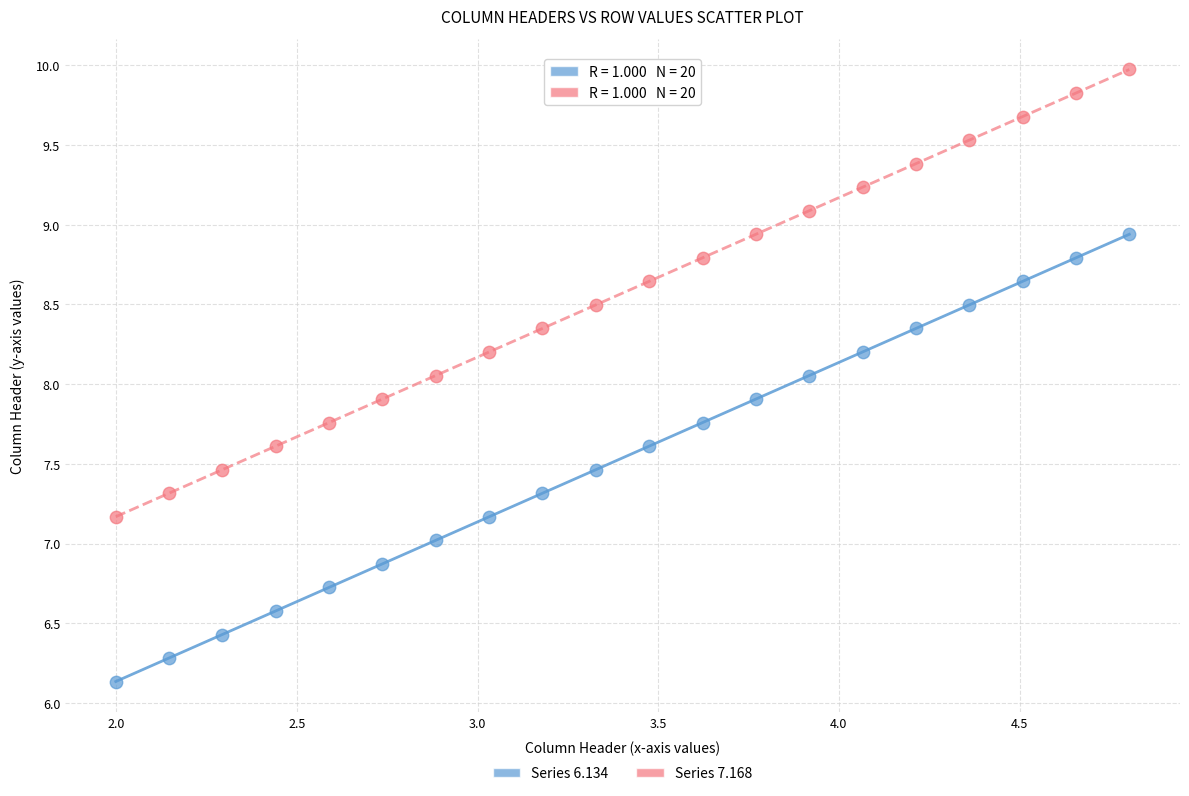

What are all the series names shown in the legend?

Series 6.134, Series 7.168